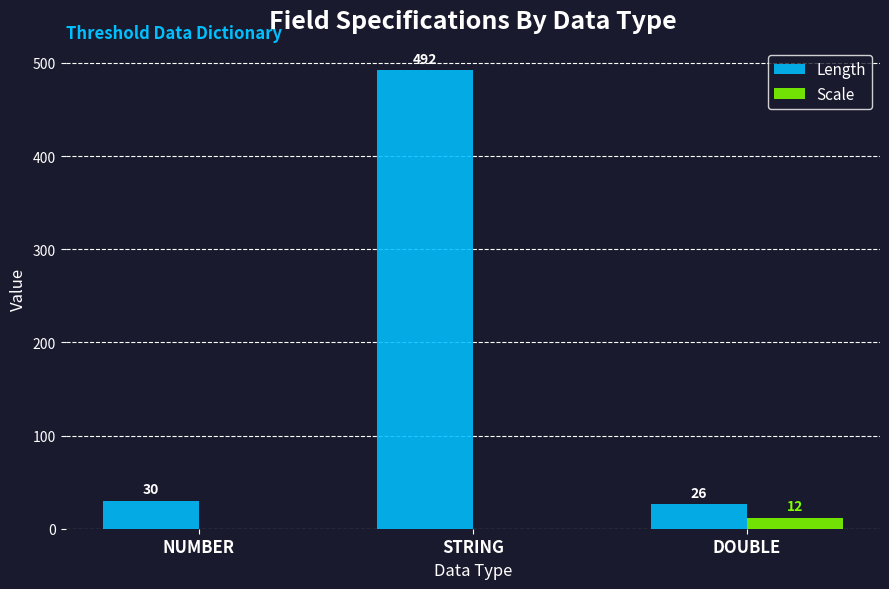

How many categories are shown in the chart?

3